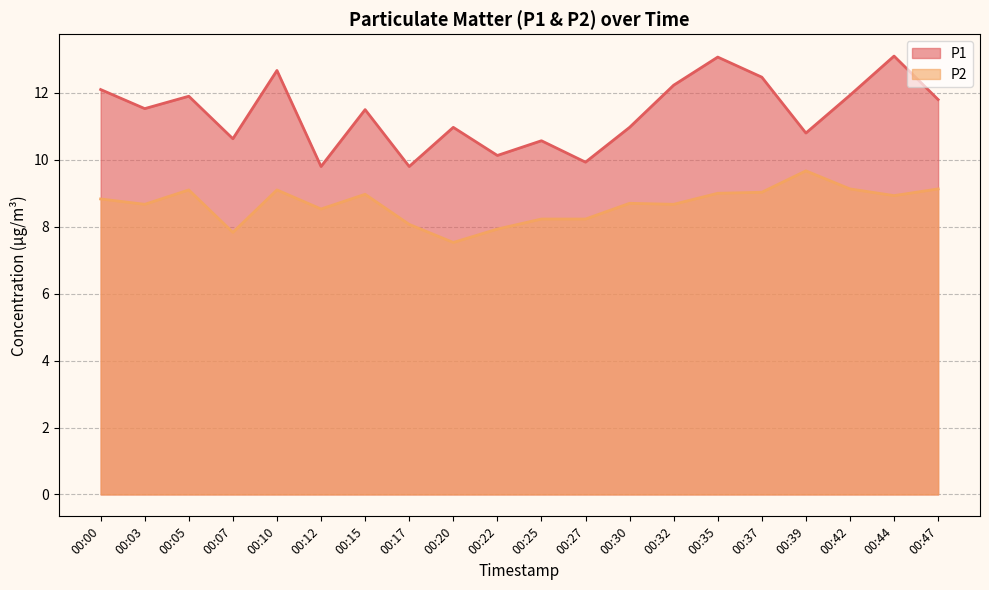

True or false: P1 and P2 cross at least once.

False